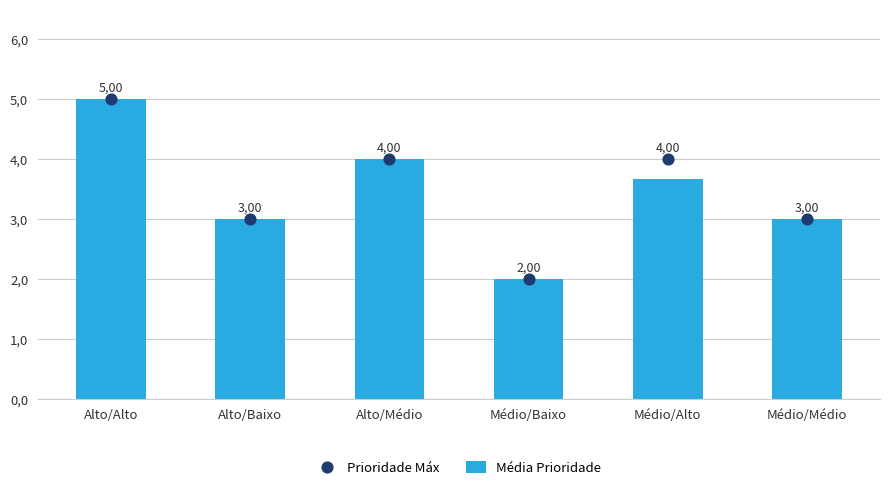

At which category is the sum across all series the highest?

Alto/Alto